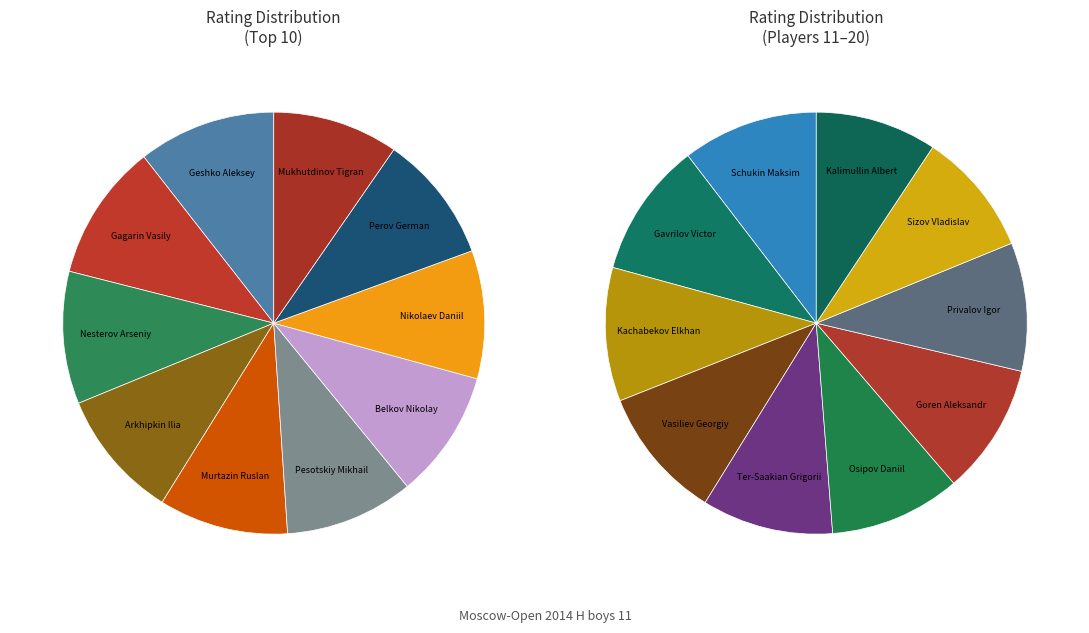

Count the number of slices in the pie.

20